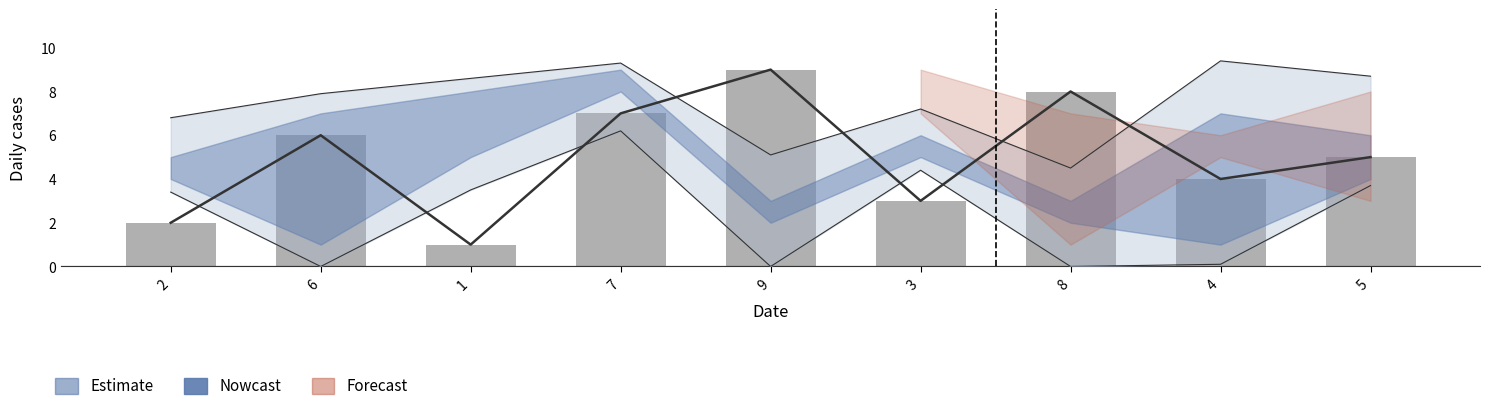

What is the ratio of the value at 6 to the value at 2?

3.0